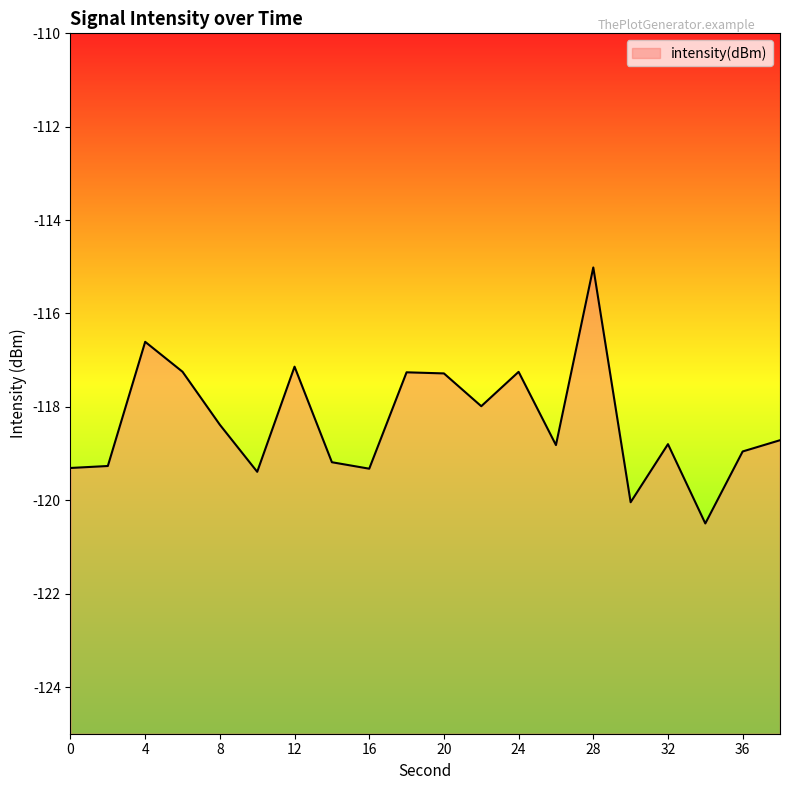

What is the difference between the maximum and minimum values?

5.5